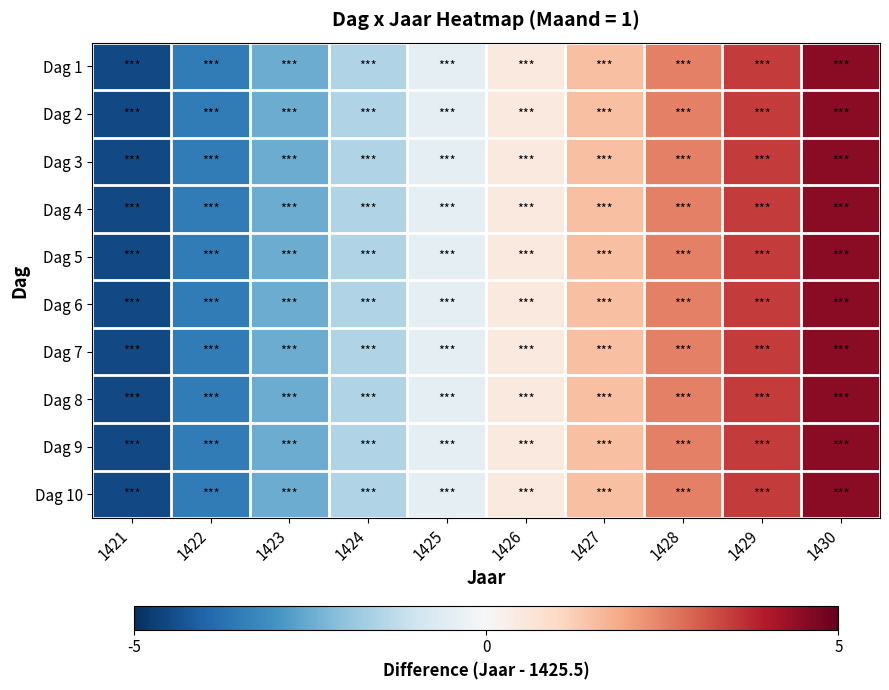

Reading right to left, what are all the values shown in this chart?

Dag 1: 1430=4.5	1429=3.5	1428=2.5	1427=1.5	1426=0.5	1425=-0.5	1424=-1.5	1423=-2.5	1422=-3.5	1421=-4.5
Dag 2: 1430=4.5	1429=3.5	1428=2.5	1427=1.5	1426=0.5	1425=-0.5	1424=-1.5	1423=-2.5	1422=-3.5	1421=-4.5
Dag 3: 1430=4.5	1429=3.5	1428=2.5	1427=1.5	1426=0.5	1425=-0.5	1424=-1.5	1423=-2.5	1422=-3.5	1421=-4.5
Dag 4: 1430=4.5	1429=3.5	1428=2.5	1427=1.5	1426=0.5	1425=-0.5	1424=-1.5	1423=-2.5	1422=-3.5	1421=-4.5
Dag 5: 1430=4.5	1429=3.5	1428=2.5	1427=1.5	1426=0.5	1425=-0.5	1424=-1.5	1423=-2.5	1422=-3.5	1421=-4.5
Dag 6: 1430=4.5	1429=3.5	1428=2.5	1427=1.5	1426=0.5	1425=-0.5	1424=-1.5	1423=-2.5	1422=-3.5	1421=-4.5
Dag 7: 1430=4.5	1429=3.5	1428=2.5	1427=1.5	1426=0.5	1425=-0.5	1424=-1.5	1423=-2.5	1422=-3.5	1421=-4.5
Dag 8: 1430=4.5	1429=3.5	1428=2.5	1427=1.5	1426=0.5	1425=-0.5	1424=-1.5	1423=-2.5	1422=-3.5	1421=-4.5
Dag 9: 1430=4.5	1429=3.5	1428=2.5	1427=1.5	1426=0.5	1425=-0.5	1424=-1.5	1423=-2.5	1422=-3.5	1421=-4.5
Dag 10: 1430=4.5	1429=3.5	1428=2.5	1427=1.5	1426=0.5	1425=-0.5	1424=-1.5	1423=-2.5	1422=-3.5	1421=-4.5